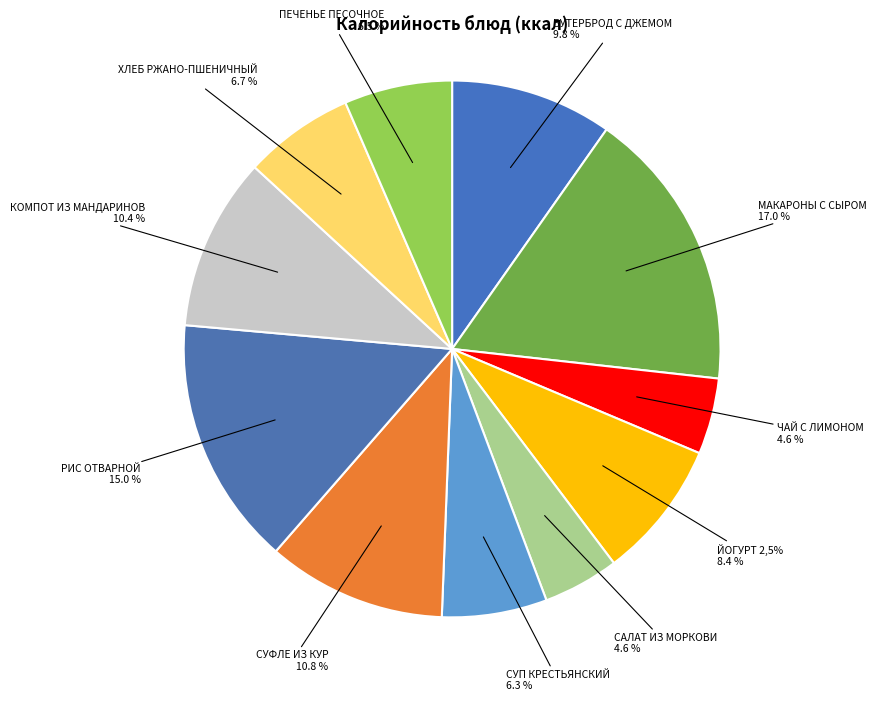

Do ХЛЕБ РЖАНО-ПШЕНИЧНЫЙ and ЧАЙ С ЛИМОНОМ together represent more than half of the pie?

No